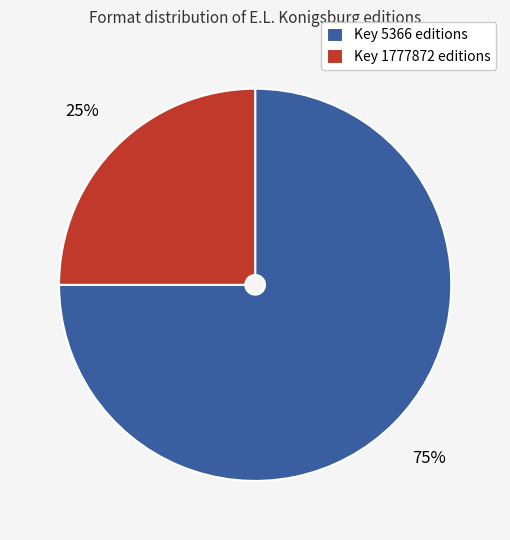

Rank the categories by value from lowest to highest.

Key 1777872 editions, Key 5366 editions